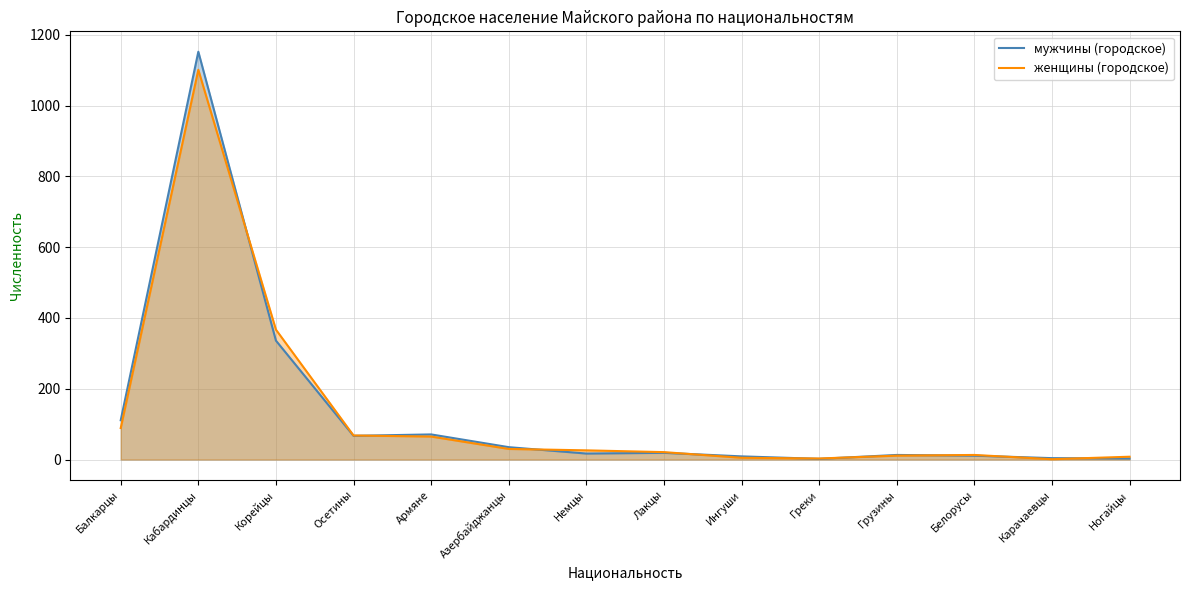

Reading left to right, list all the values displayed in this chart.

мужчины (городское): Балкарцы=111	Кабардинцы=1152	Корейцы=336	Осетины=67	Армяне=71	Азербайджанцы=35	Немцы=17	Лакцы=19	Ингуши=9	Греки=2	Грузины=13	Белорусы=11	Карачаевцы=4	Ногайцы=3
женщины (городское): Балкарцы=89	Кабардинцы=1101	Корейцы=367	Осетины=68	Армяне=65	Азербайджанцы=30	Немцы=26	Лакцы=21	Ингуши=5	Греки=3	Грузины=11	Белорусы=13	Карачаевцы=1	Ногайцы=8